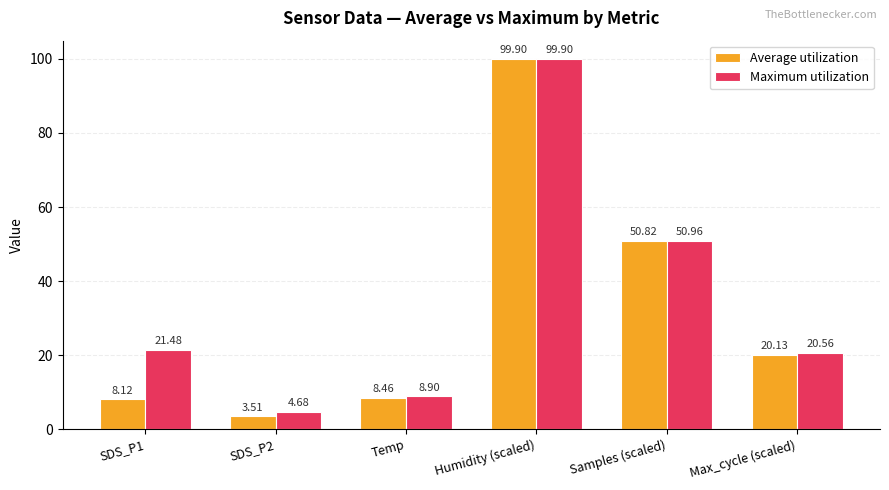

List the series in order of their overall mean, lowest first.

Average utilization, Maximum utilization